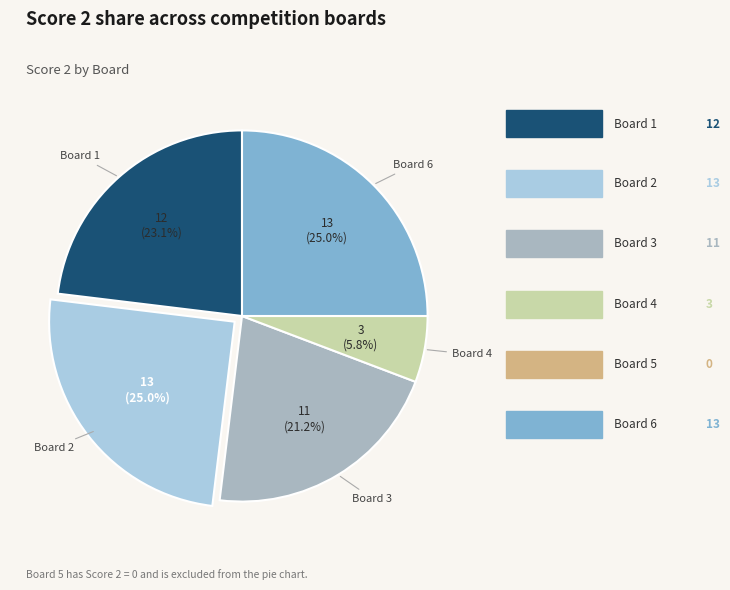

Does any single category account for the majority?

No